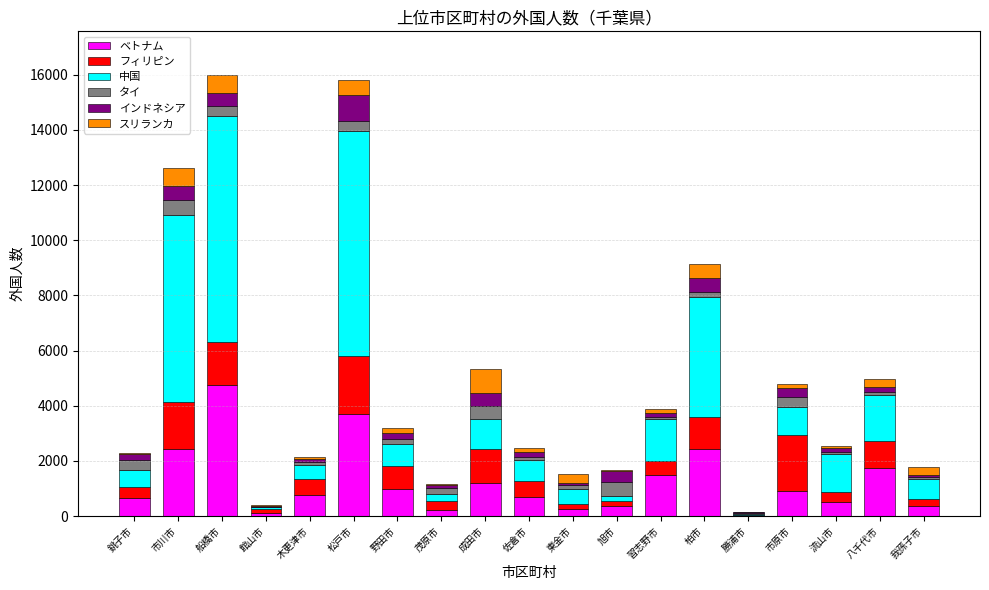

Which category has the highest value in the ベトナム series?

船橋市